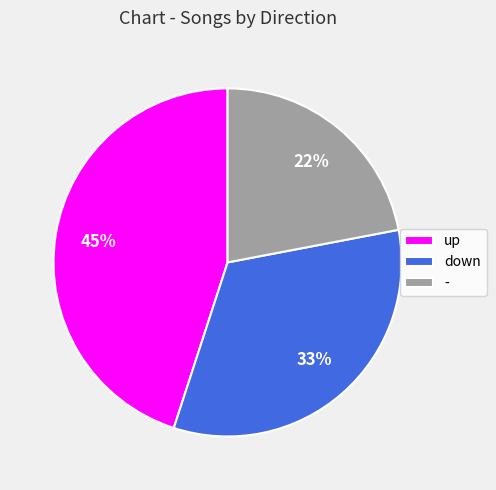

The down slice represents 22% of the pie. True or false?

False